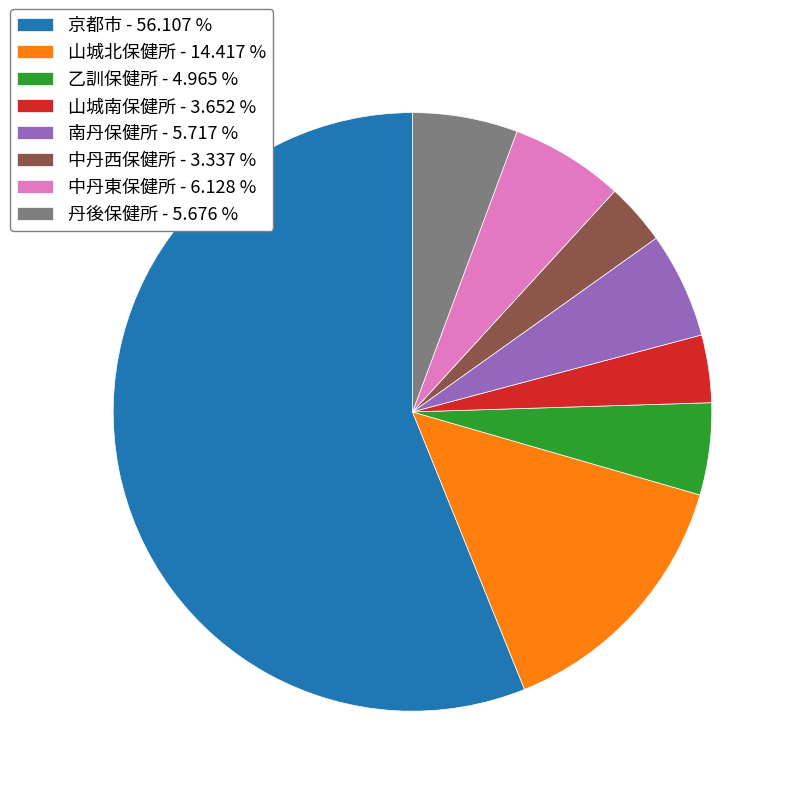

Is there any slice that represents more than half of the pie?

Yes